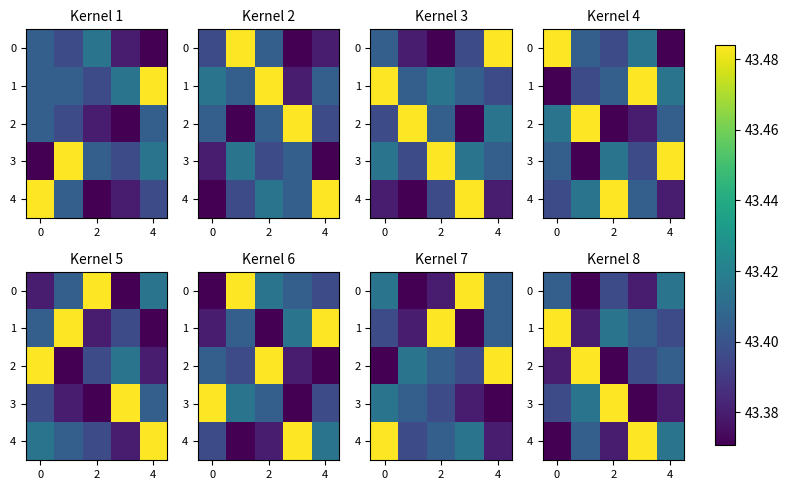

True or false: 2 has a value of 20.2 at 4.

False